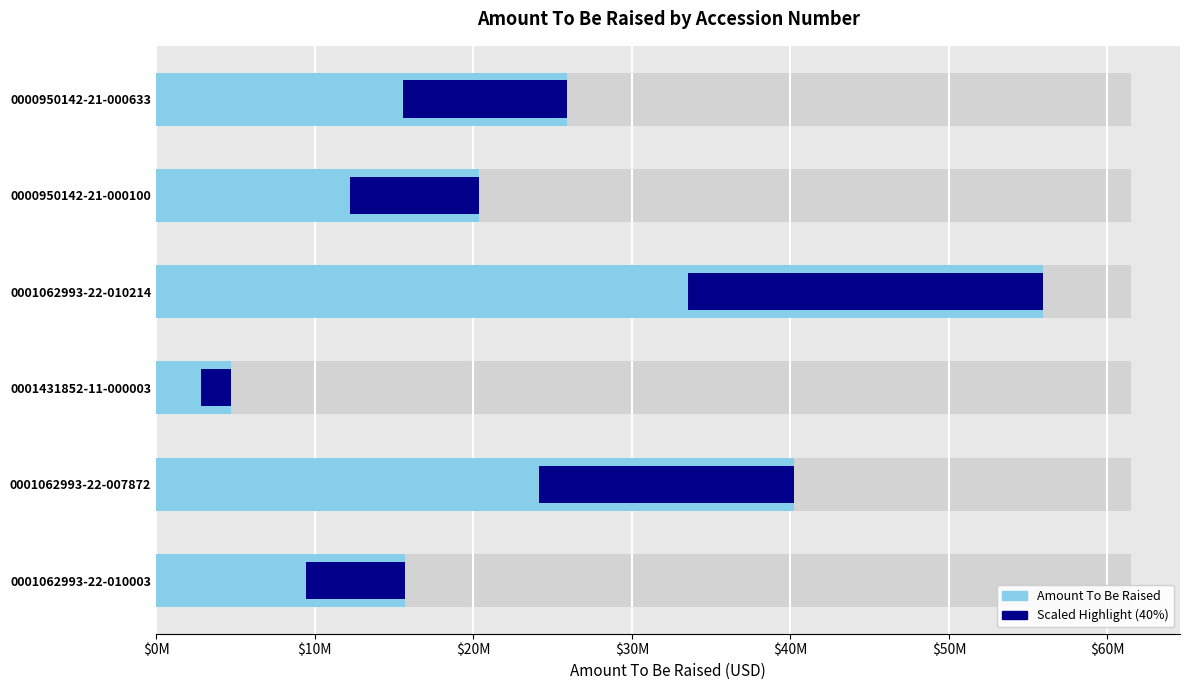

How many bars are there in total?

12